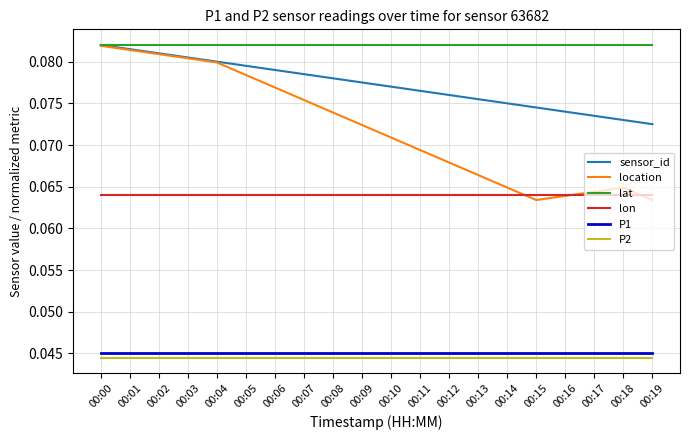

Between 00:05 and 00:15, which series saw the biggest shift?

location